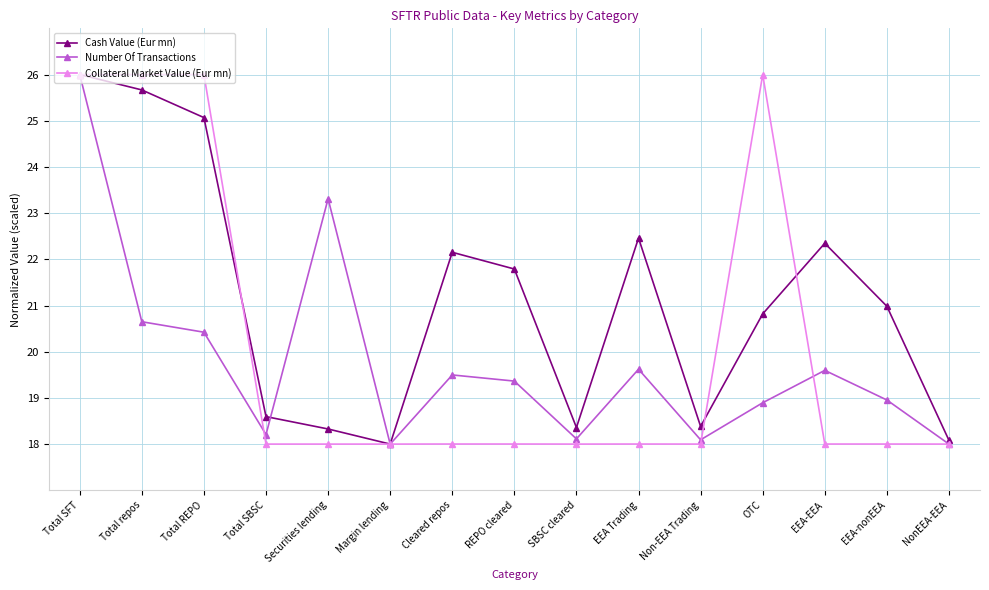

Is it true that Collateral Market Value (Eur mn) equals 18.0 at EEA-EEA?

True